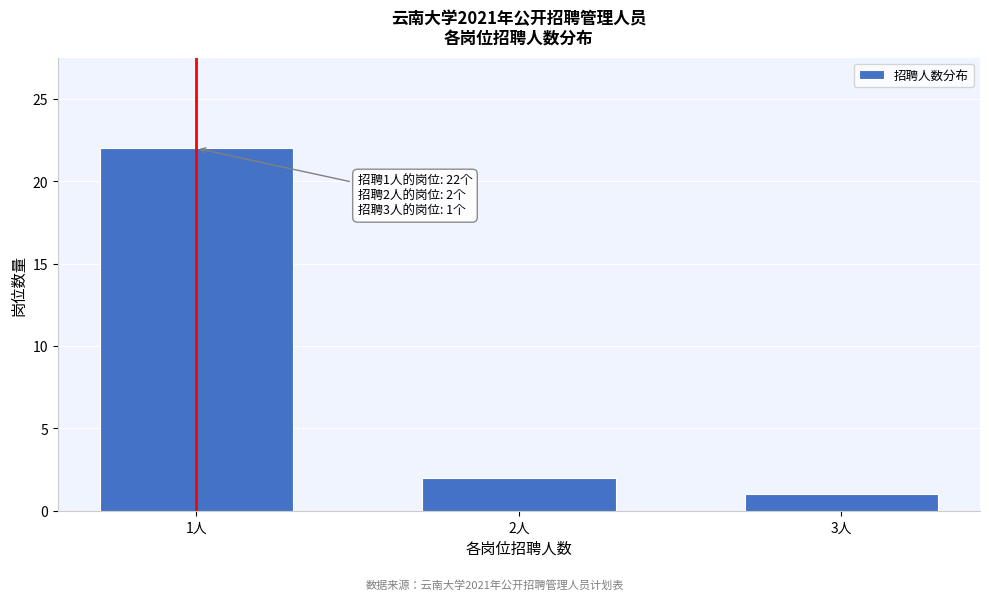

Reading right to left, extract all data points from this chart.

3人=1	2人=2	1人=22